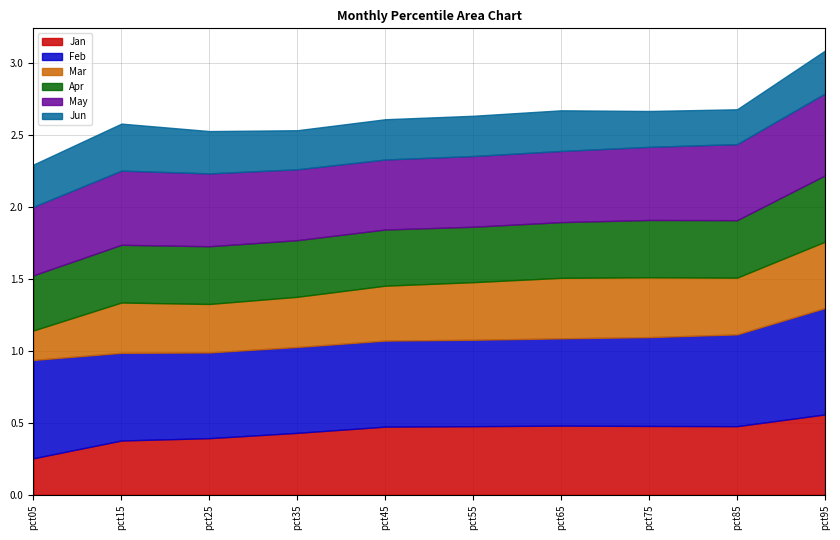

Count the May values in the range 0 to 1.

10